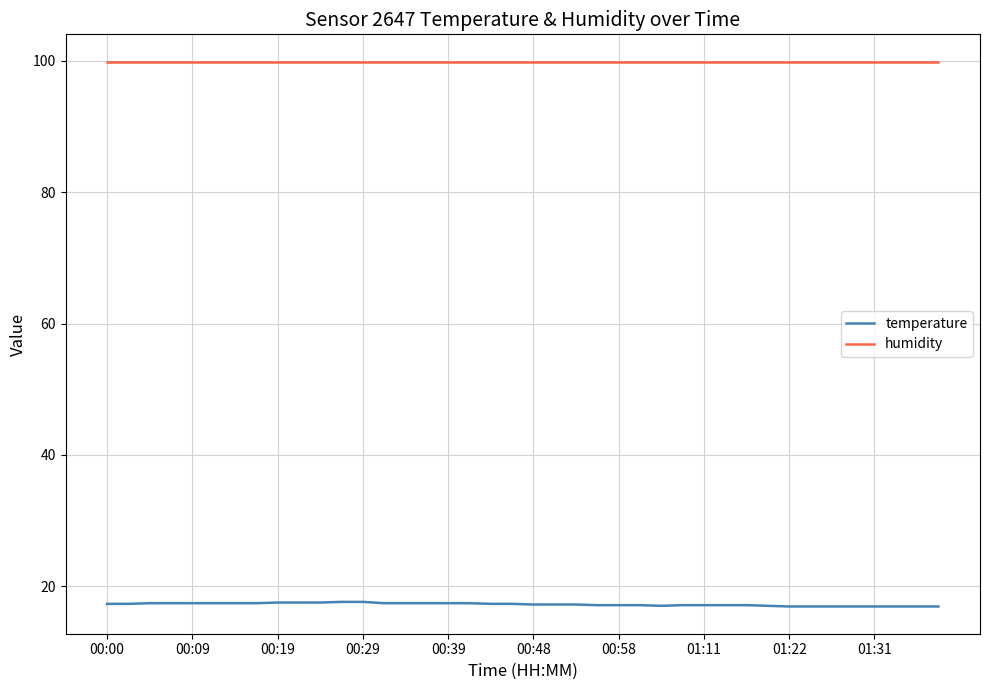

What is the maximum value for humidity?

99.9